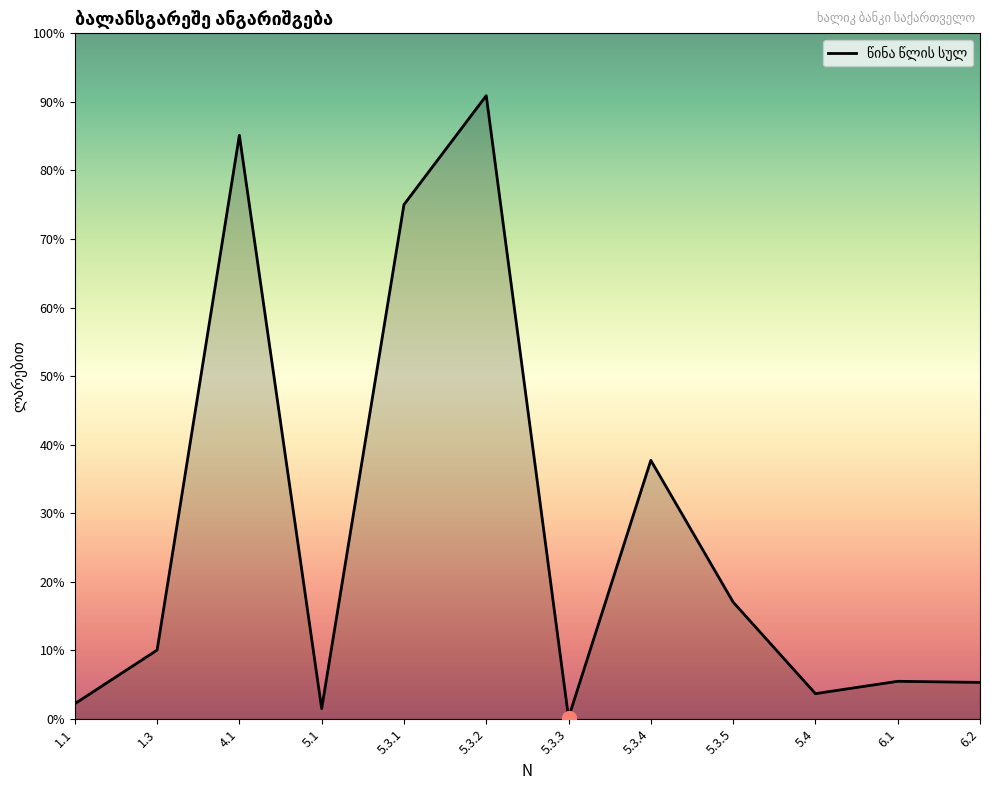

Does the chart display data point markers on the line(s)?

No